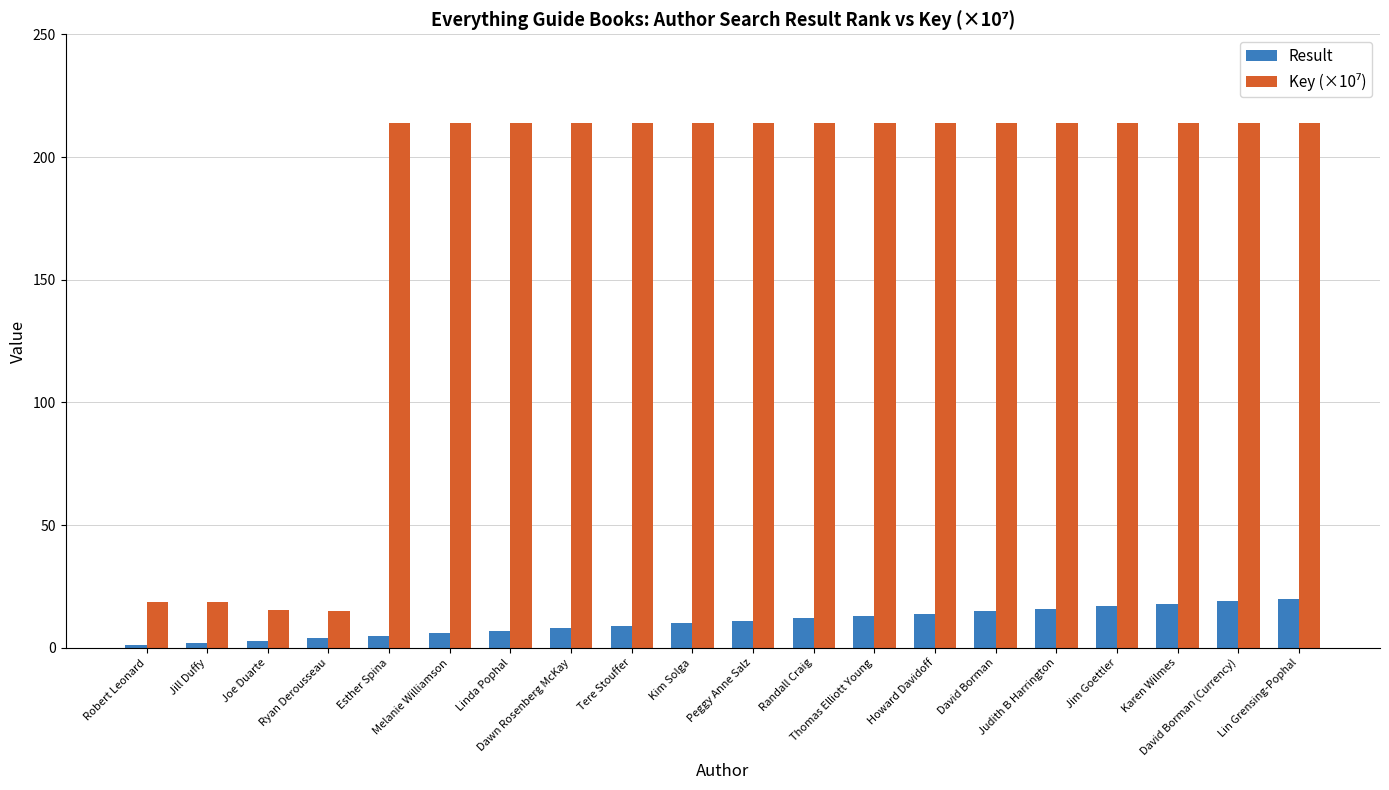

At how many categories does at least one series exceed 153?

16